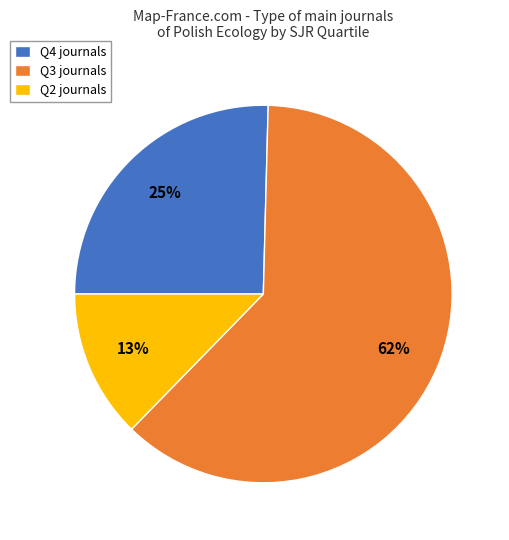

To the nearest percent, what is the average slice percentage?

33%